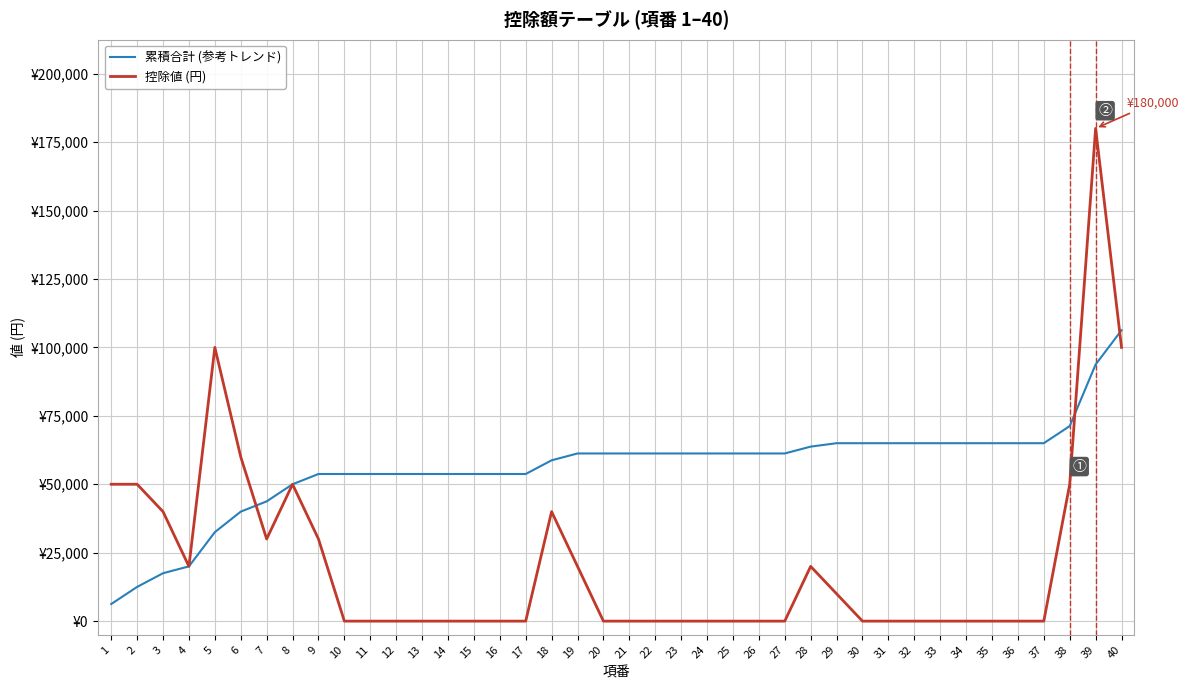

What is the sum of the 控除値 (円) values at 25 and 5?

100000